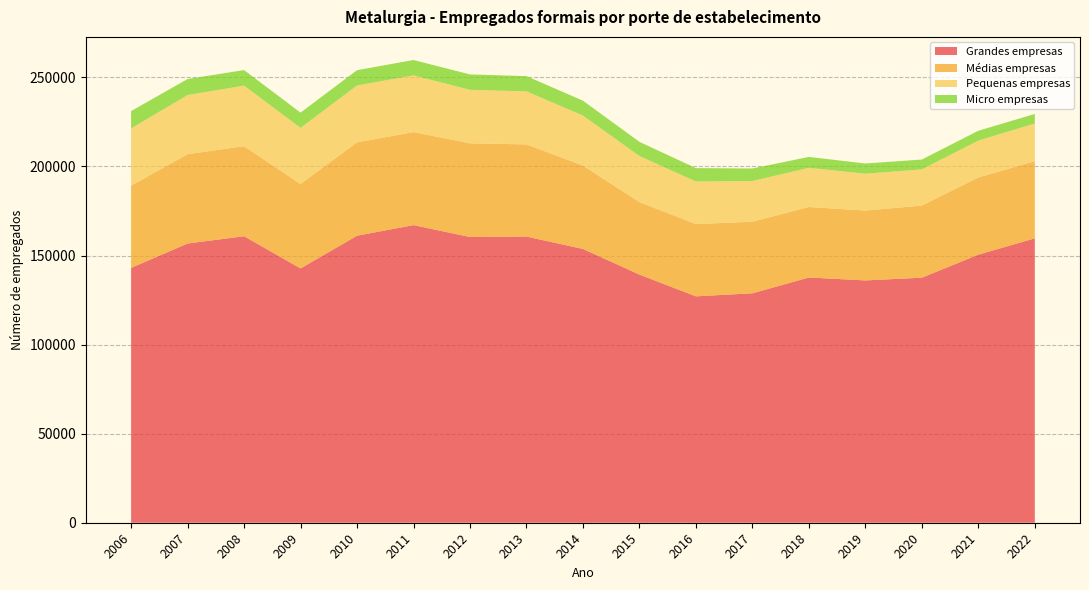

Reading right to left, what are all the values shown in this chart?

Grandes empresas: 2022=159631	2021=150488	2020=137552	2019=136026	2018=137661	2017=128790	2016=127084	2015=139291	2014=153699	2013=160634	2012=160378	2011=167058	2010=161123	2009=142751	2008=160826	2007=156736	2006=143043
Médias empresas: 2022=43331	2021=43291	2020=40482	2019=39206	2018=39585	2017=40193	2016=40562	2015=40674	2014=46777	2013=51743	2012=52606	2011=52212	2010=52415	2009=47375	2008=50522	2007=50155	2006=46149
Pequenas empresas: 2022=21158	2021=20732	2020=20315	2019=20699	2018=21977	2017=22828	2016=23918	2015=25869	2014=28073	2013=29777	2012=30021	2011=31857	2010=31900	2009=31521	2008=34006	2007=33177	2006=32150
Micro empresas: 2022=5350	2021=5527	2020=5529	2019=5736	2018=6122	2017=7033	2016=7499	2015=7956	2014=8355	2013=8546	2012=8646	2011=8610	2010=8599	2009=8566	2008=8741	2007=9002	2006=9723